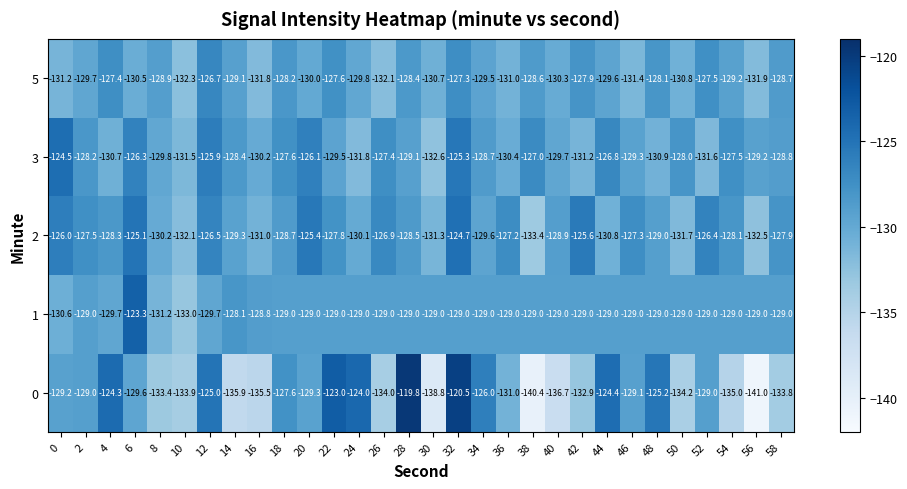

What is the difference between the second highest and minimum values in the 3 series?

7.3